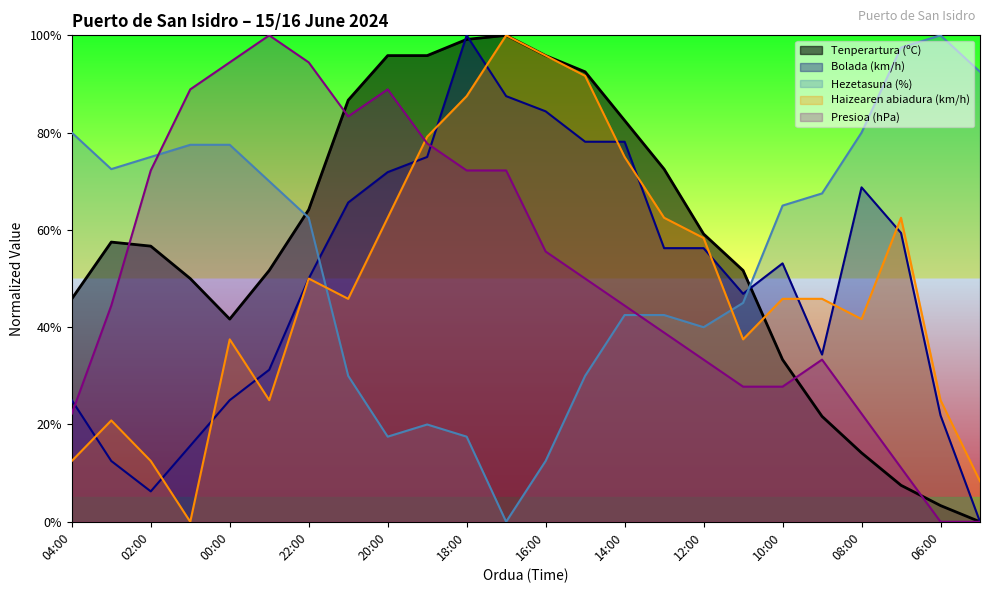

At which label does Haizearen abiadura (km/h) first exceed 45?

22:00